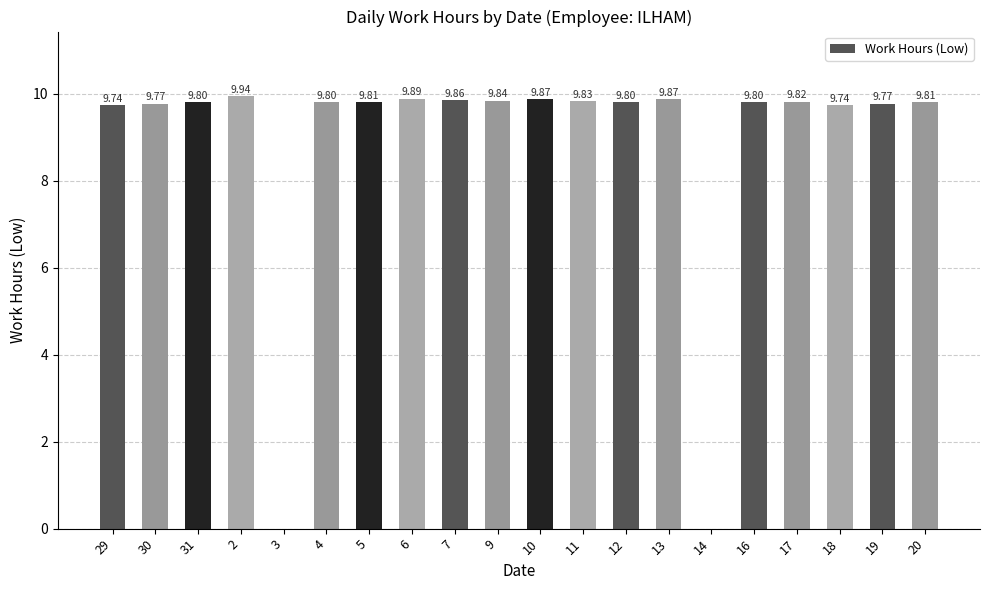

What is the change in value from 31 to 14?

-9.8